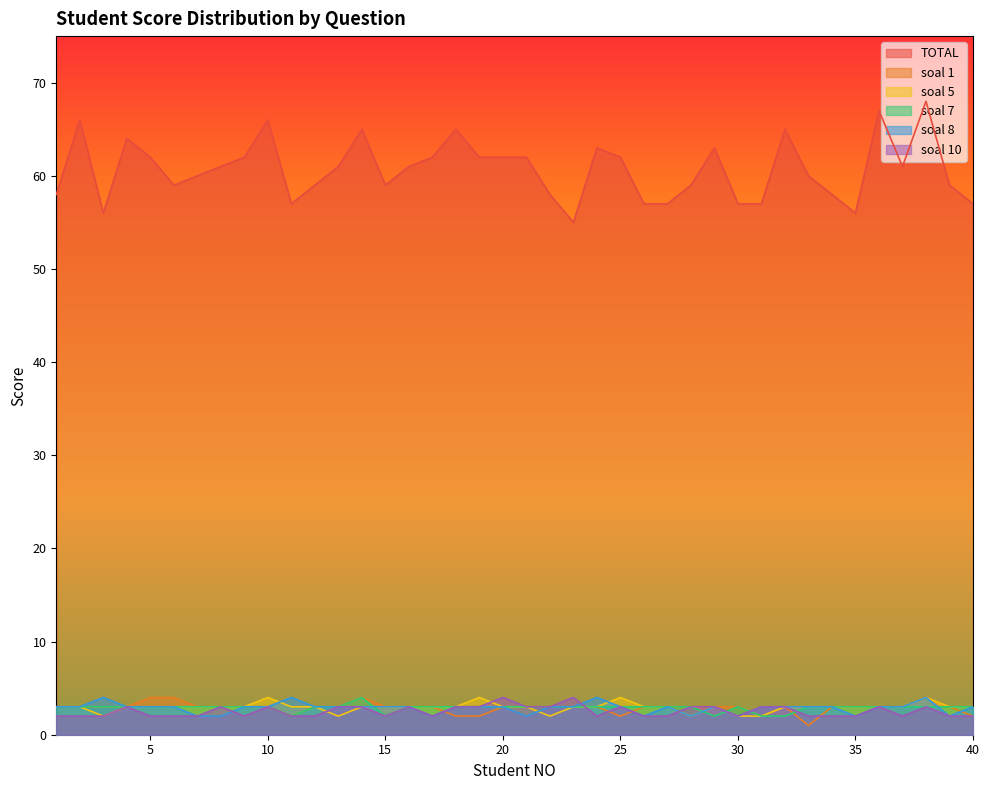

What is the sum of all soal 5 values?

118